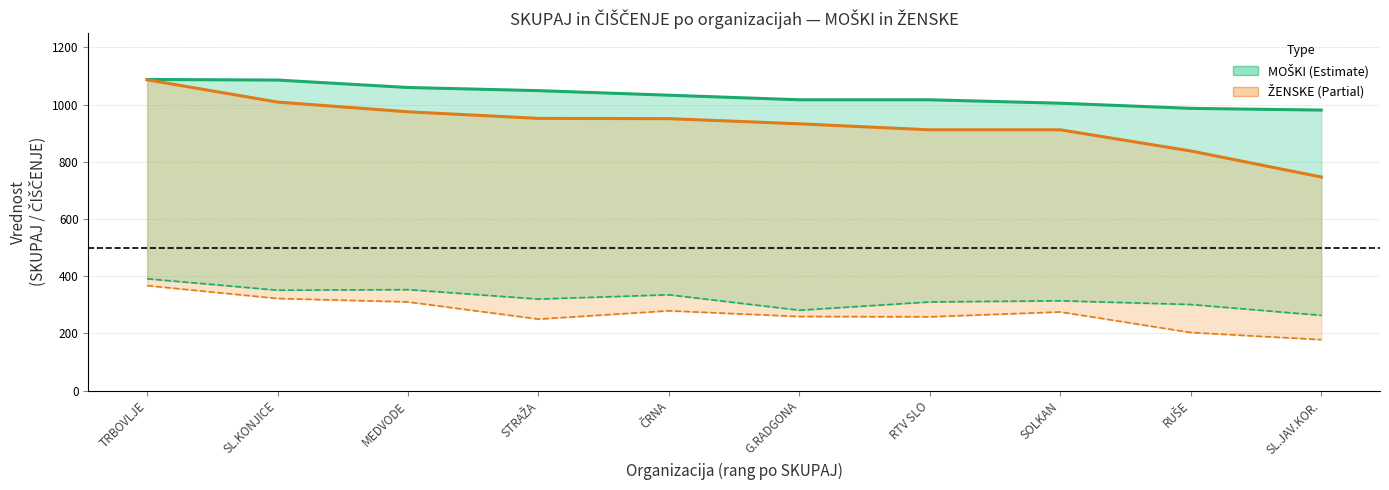

What is the average value of the MOŠKI ČIŠČENJE series?

322